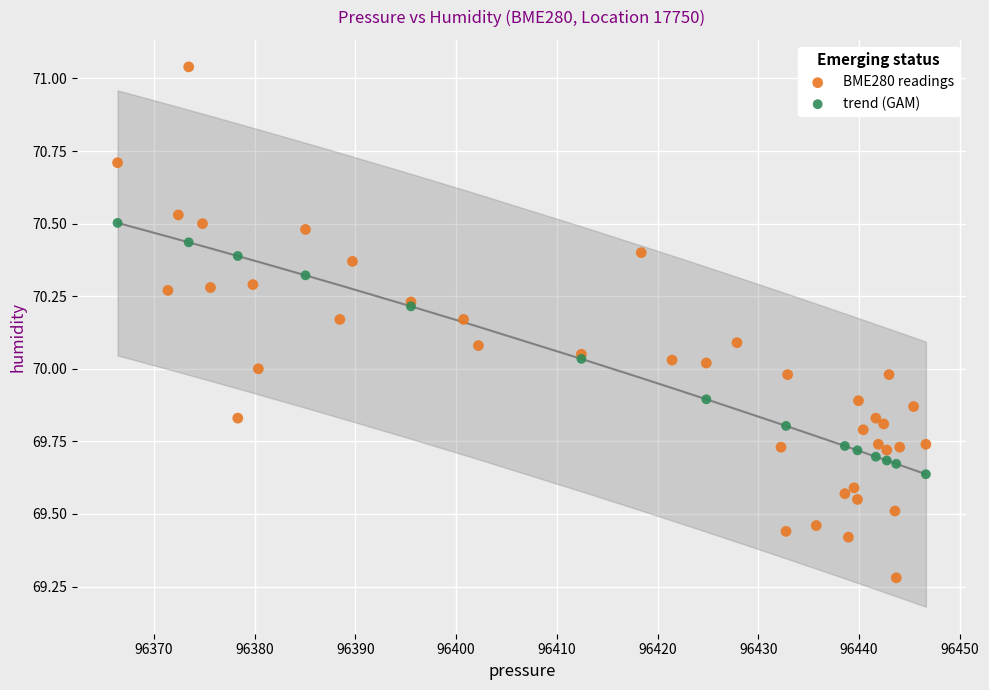

Which series has the widest spread of Y values?

BME280 readings